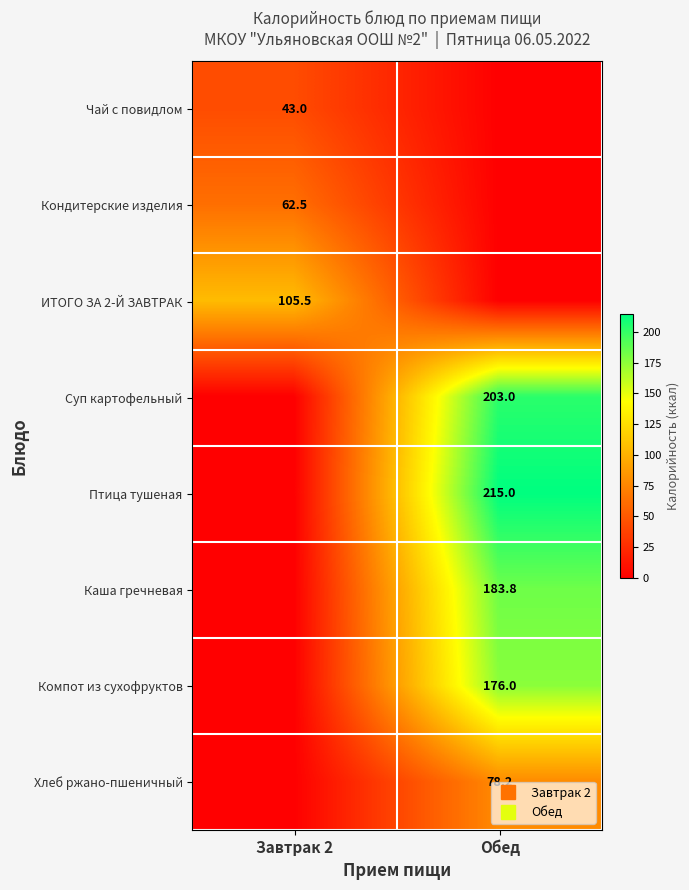

What is the sum of the Чай с повидлом values at Завтрак 2 and Обед?

43.0